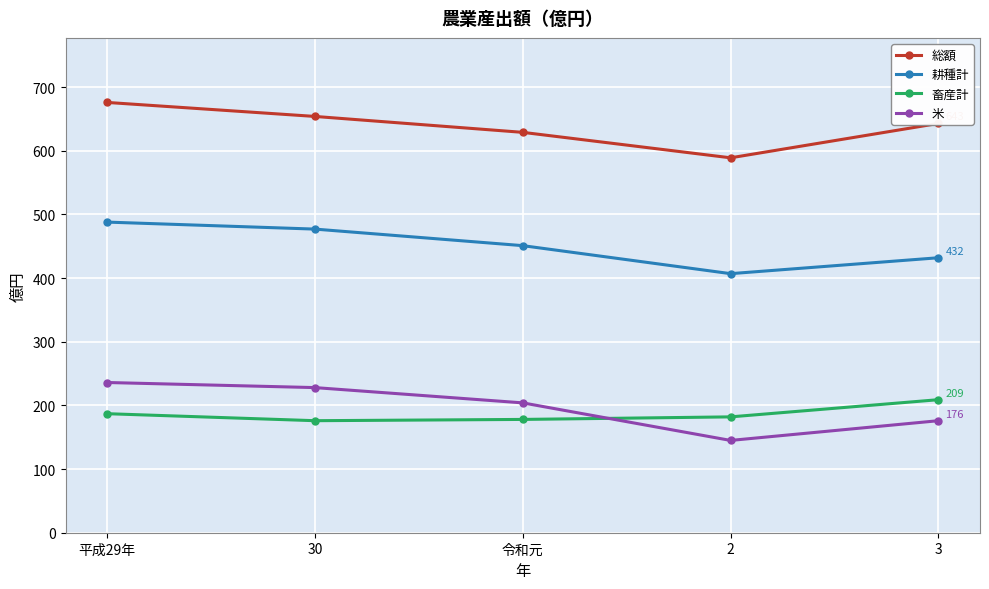

What is the value of the 耕種計 point at the 3rd from the left?

451